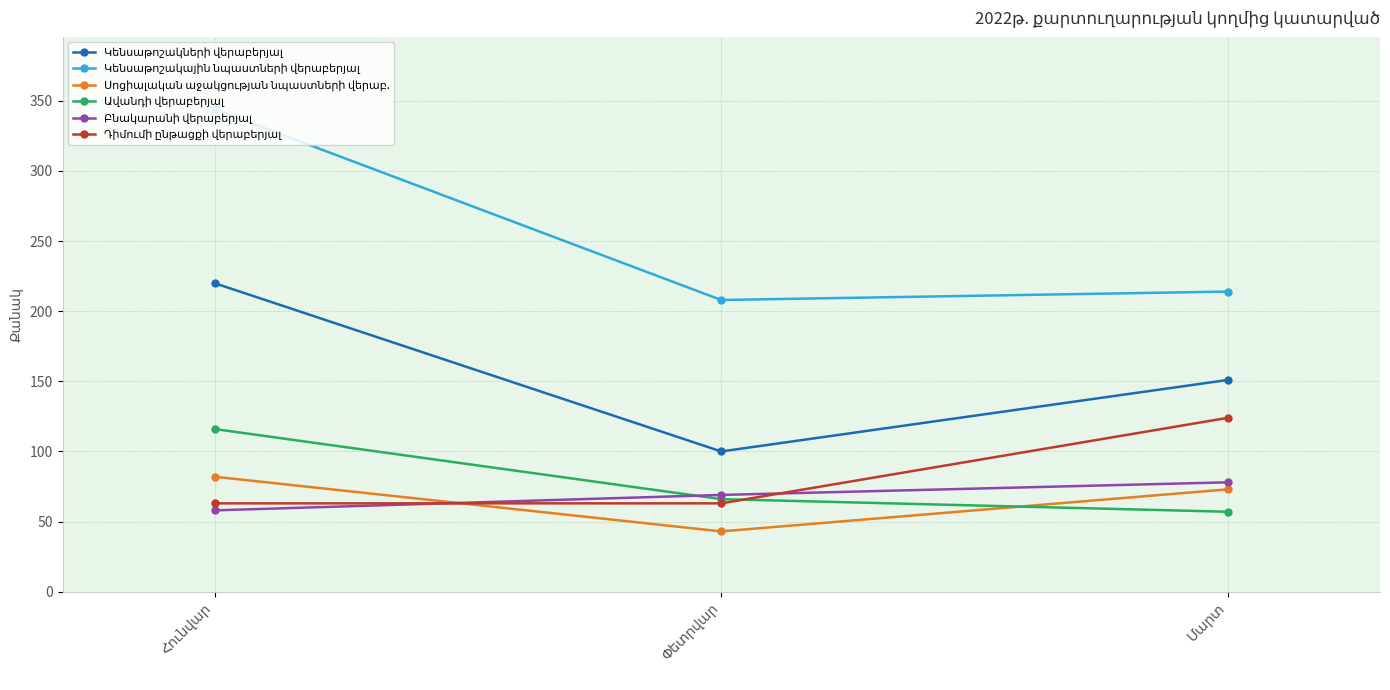

What is the greatest value displayed?

344